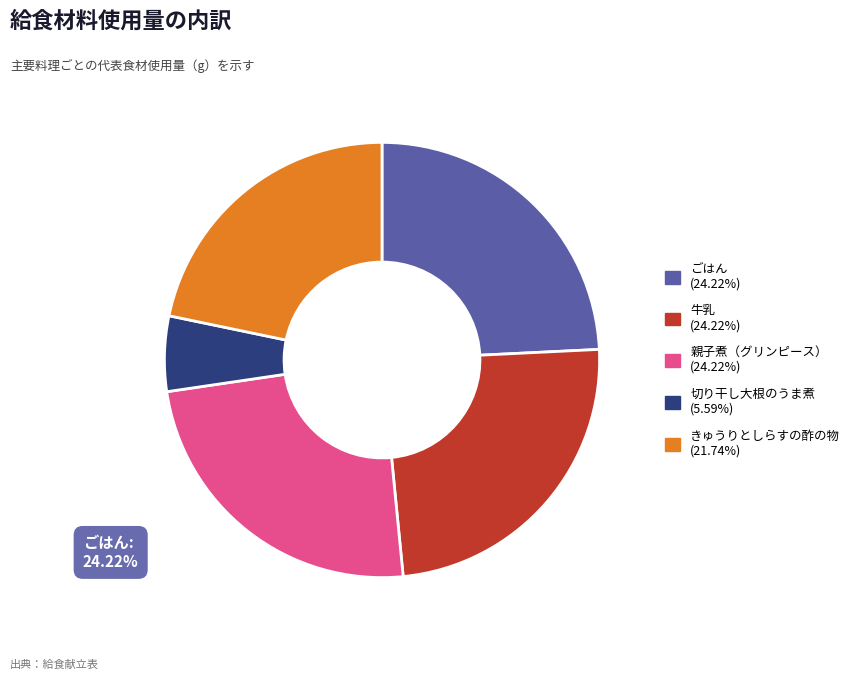

What is the smallest slice in the pie chart?

切り干し大根のうま煮